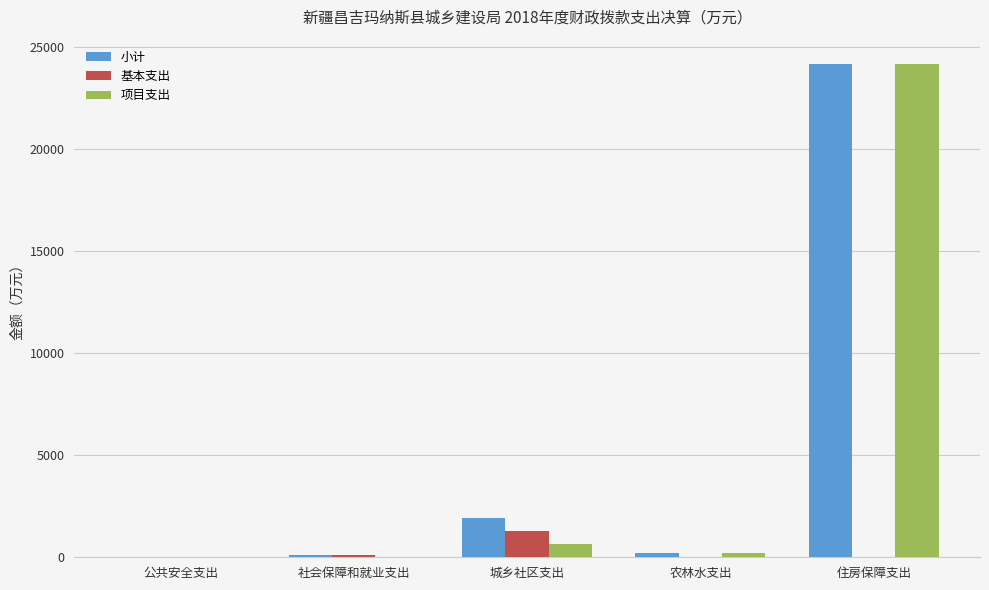

What is the difference between the 基本支出 values at 城乡社区支出 and 公共安全支出?

1297.4